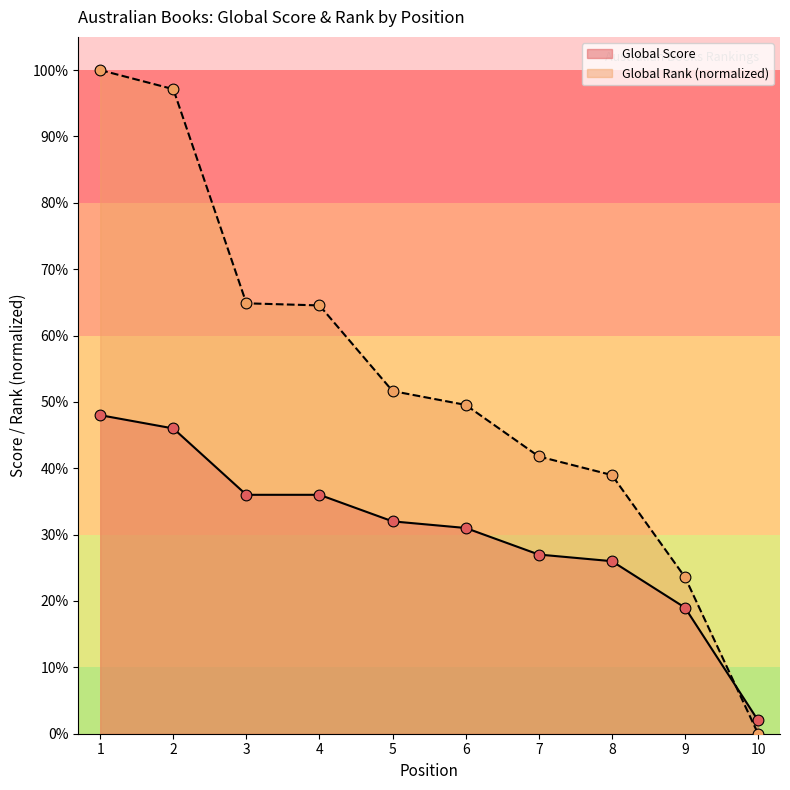

Which series has the widest spread of Y values?

Global Rank